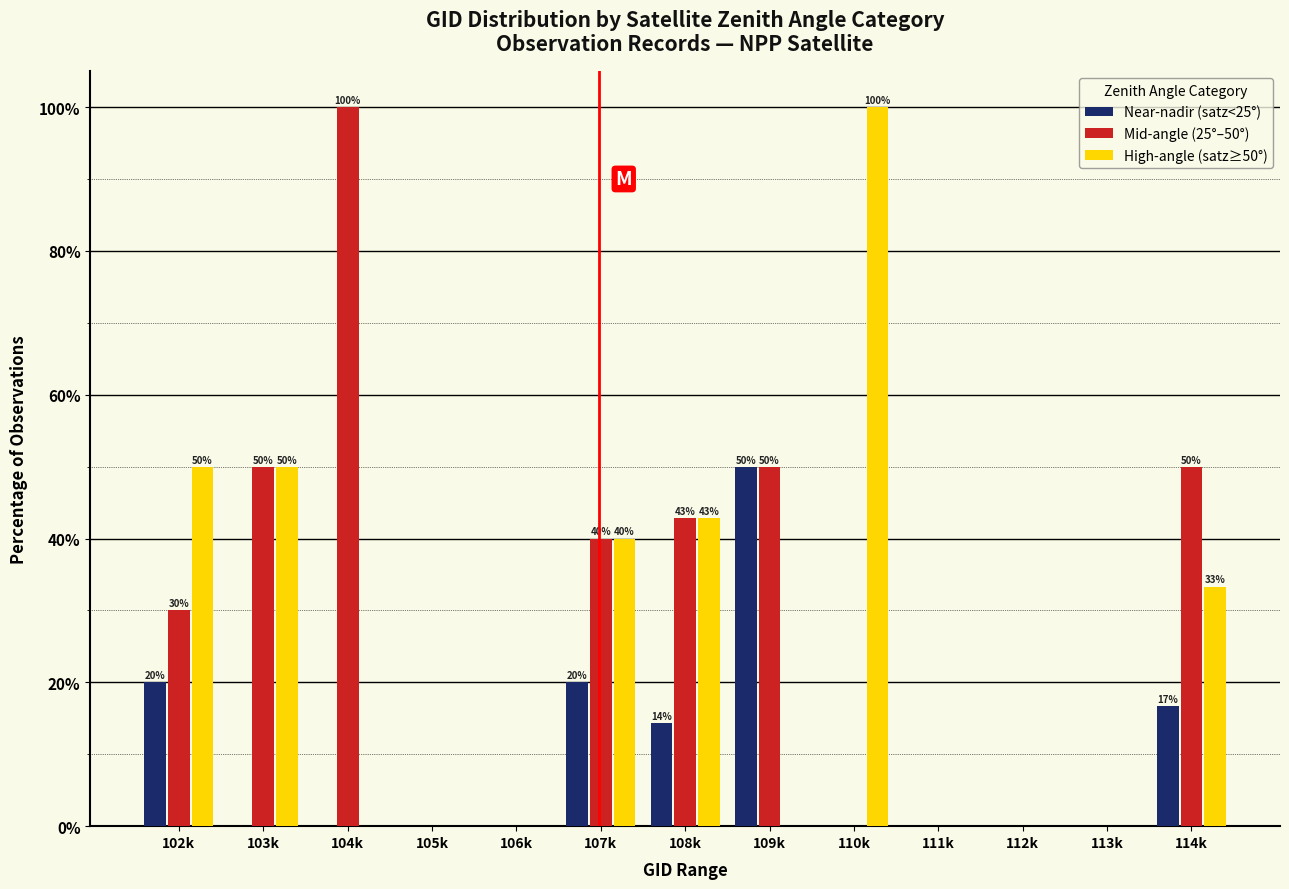

The value of High-angle (satz≥50°) at 109k is -32.1. True or false?

False